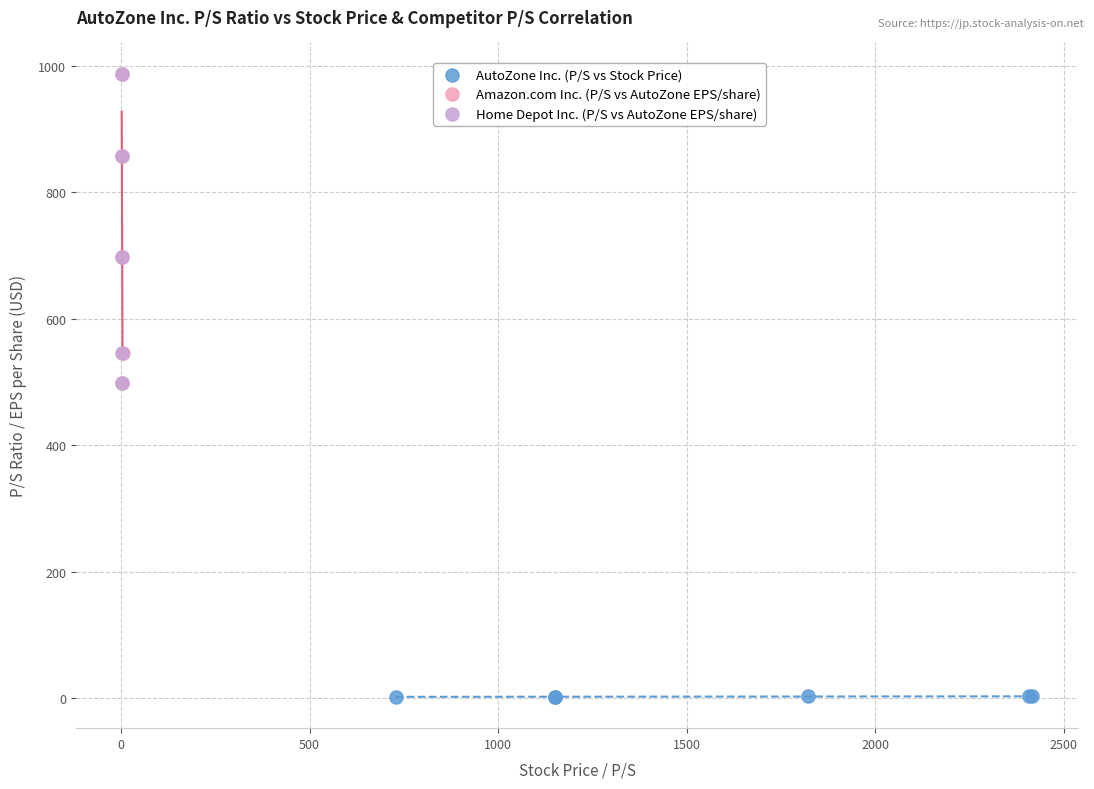

Which series reaches the minimum Y coordinate?

AutoZone Inc. (P/S vs Stock Price)